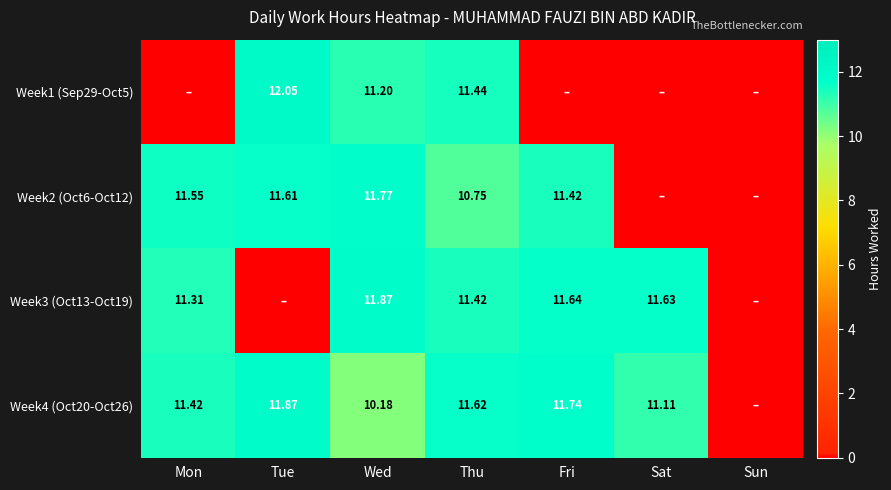

Read the Week4 (Oct20-Oct26) value at Sat.

11.1